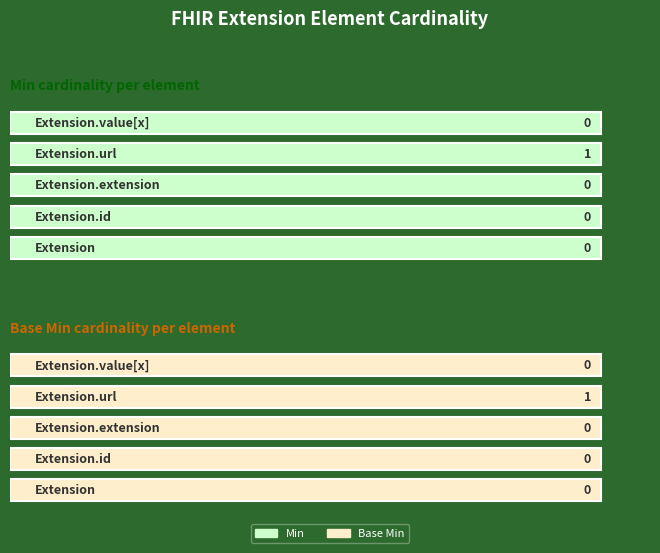

Reading left to right, transcribe all the data shown in this chart.

Min: 0	0	0	1	0
Base Min: 0	0	0	1	0